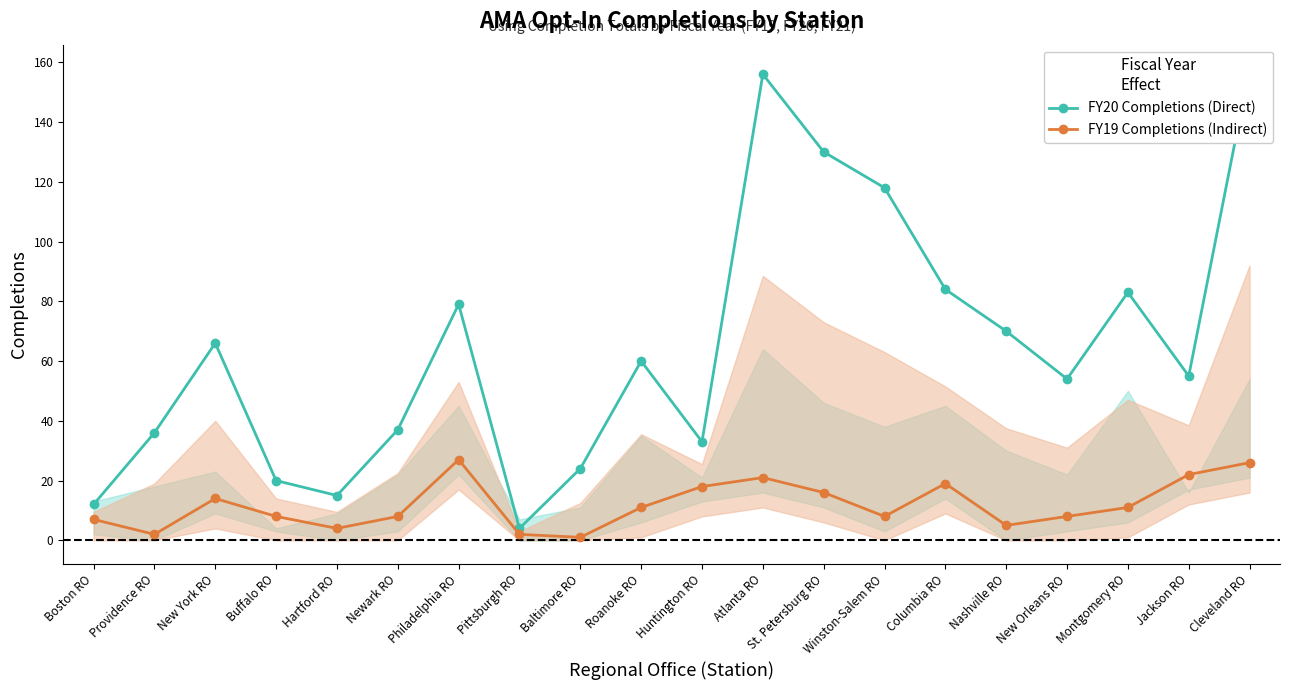

At which label does FY20 Completions (Direct) first exceed 60?

New York RO